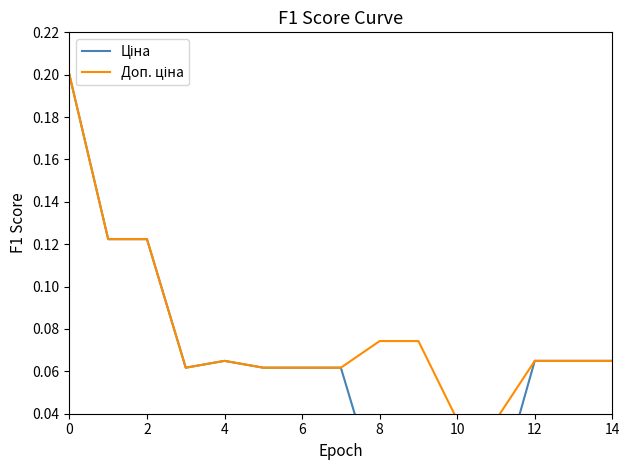

Between 14 and 12, which is larger?

14